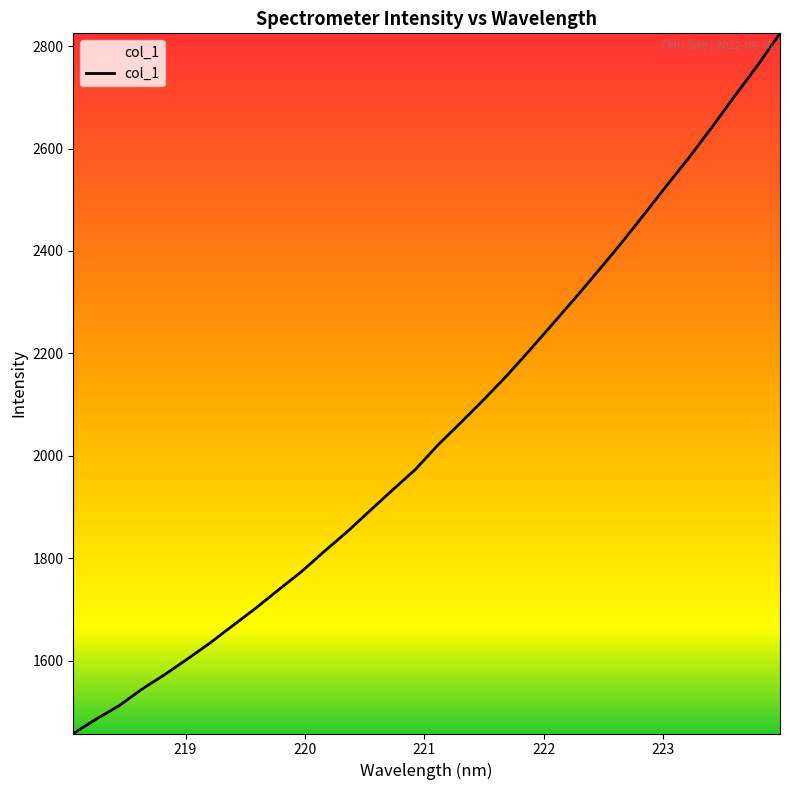

What is the maximum value shown in the chart?

2825.2